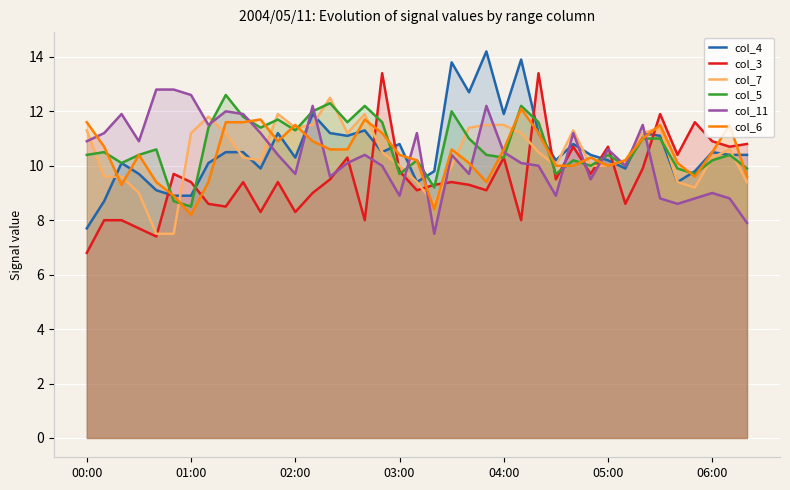

Which series has the largest range (max minus min)?

col_3